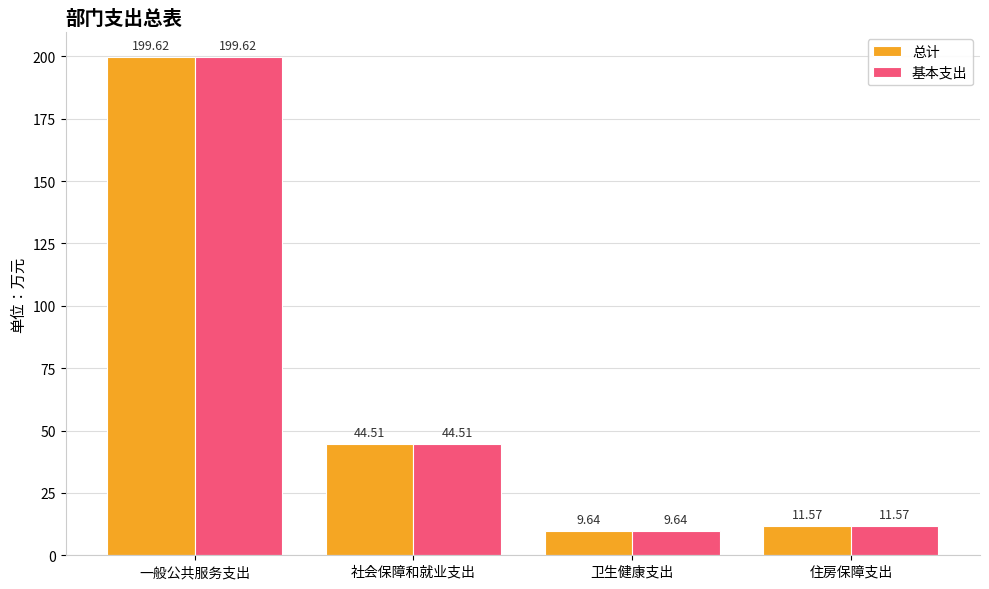

What value does the 基本支出 series have at 住房保障支出?

11.6